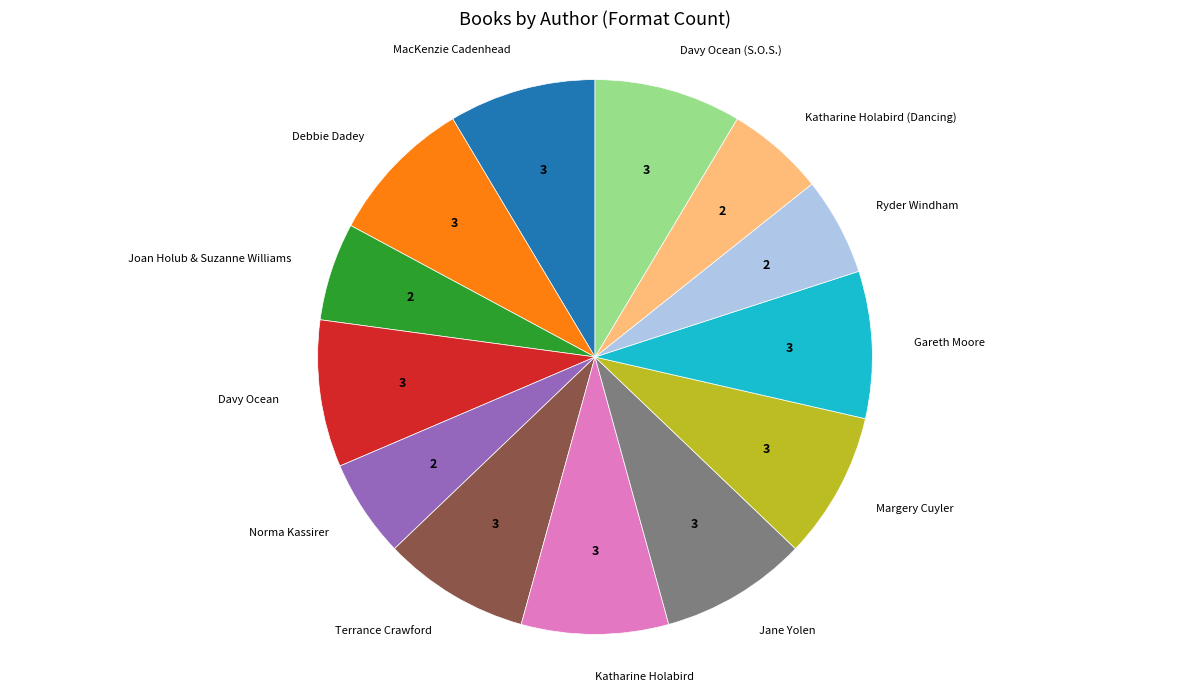

Is there any slice that represents more than half of the pie?

No